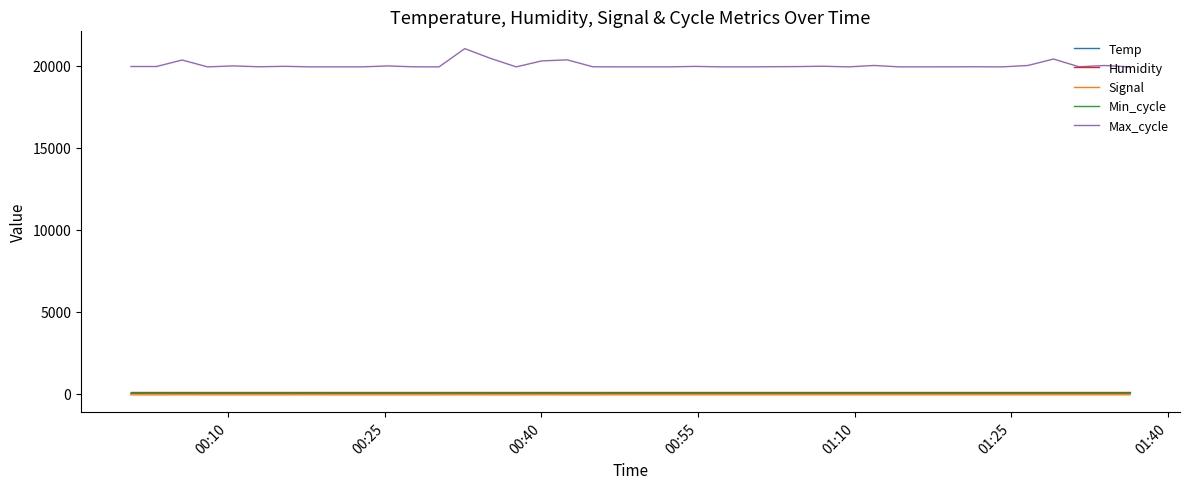

Which series has the largest range (max minus min)?

Max_cycle